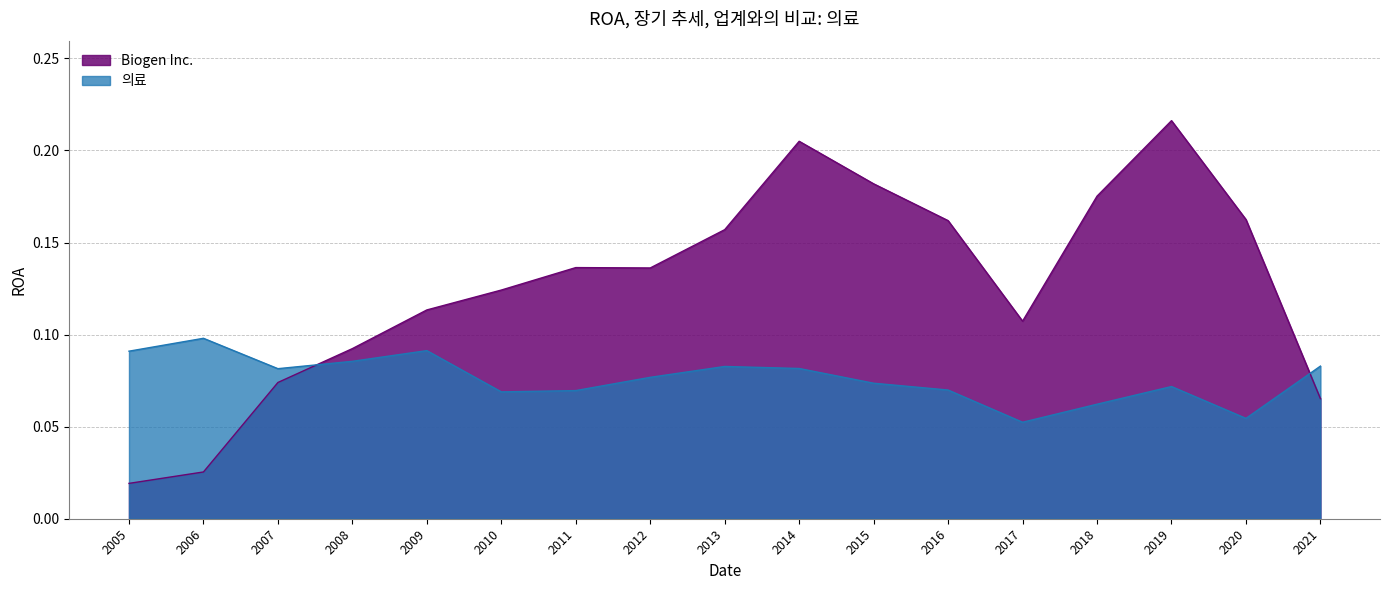

Which has a higher value, 2020 or 2021?

2020